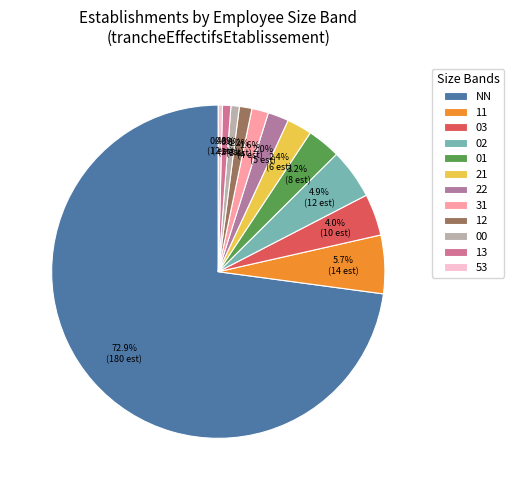

Combined, what portion of the pie is 00 and 01?

4.0%